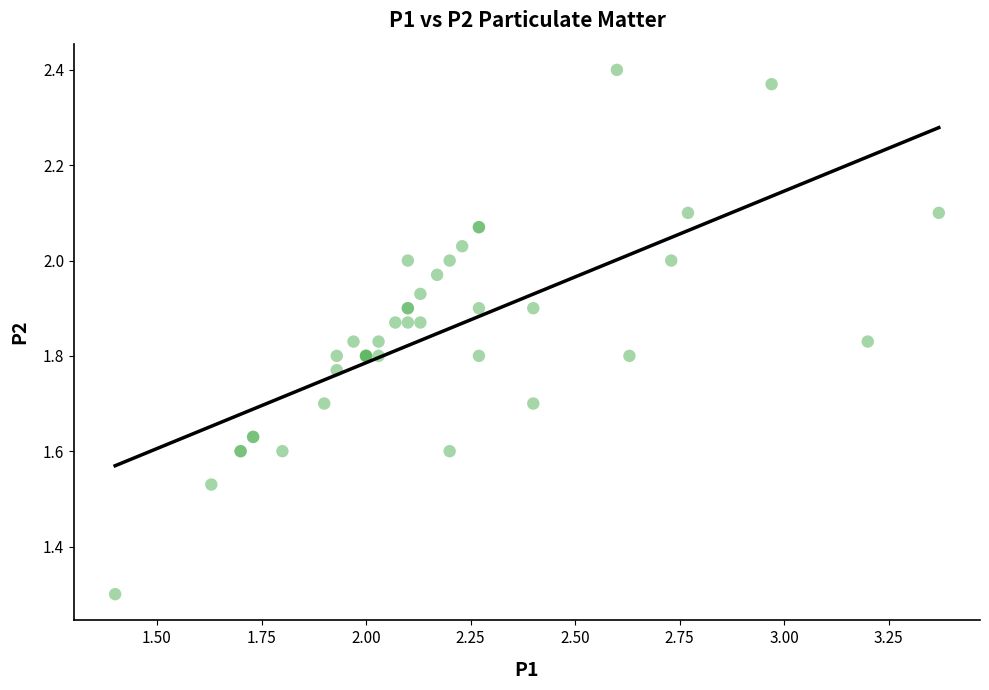

What Y value in the scatter plot is closest to 1?

1.3